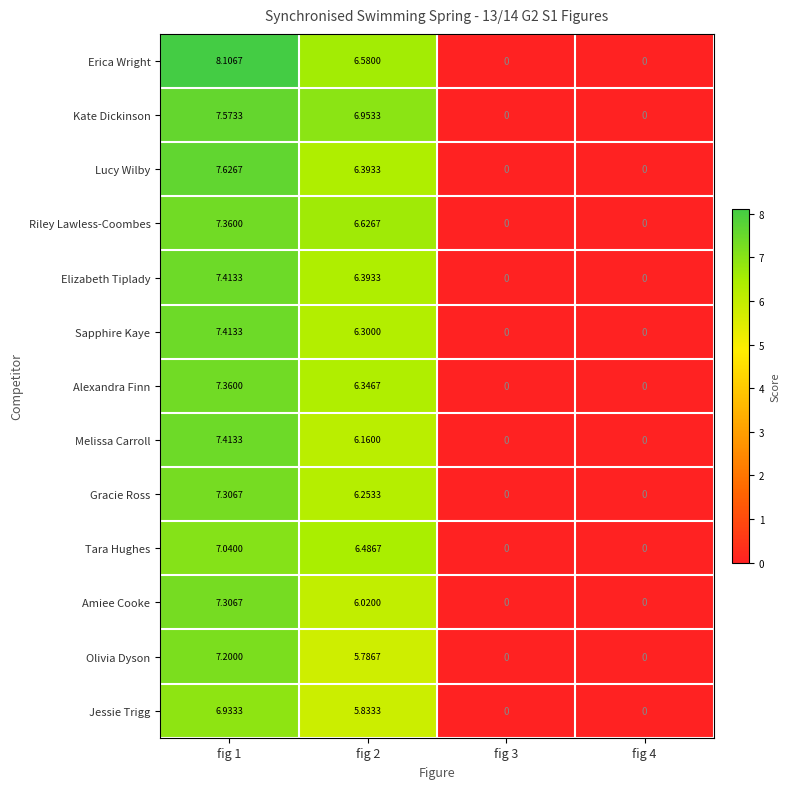

Between fig 2 and fig 3, which series saw the biggest shift?

Kate Dickinson